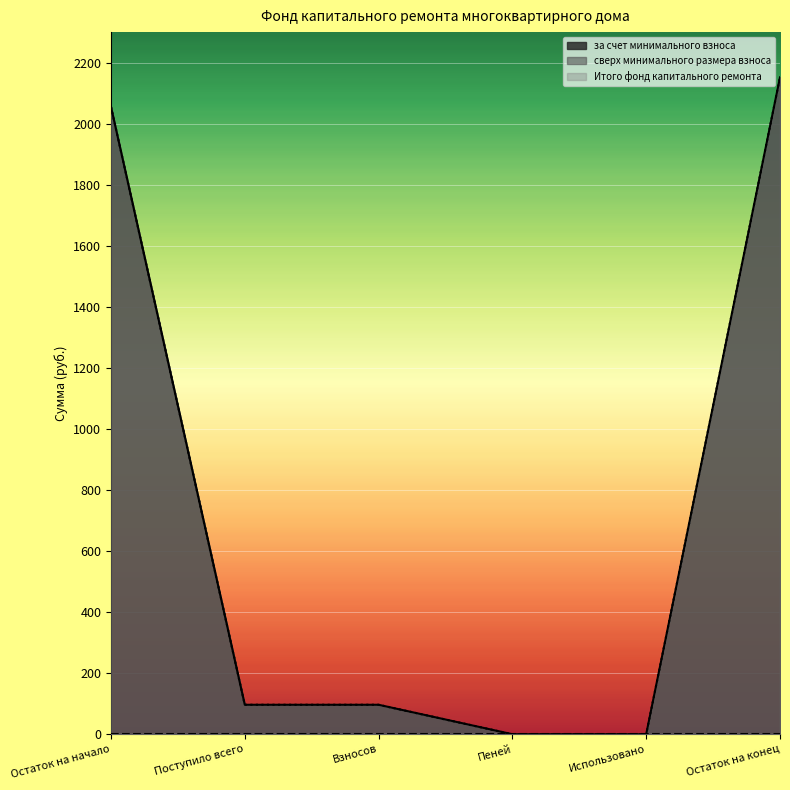

What is the average value of the Итого фонд капитального ремонта series?

733.4